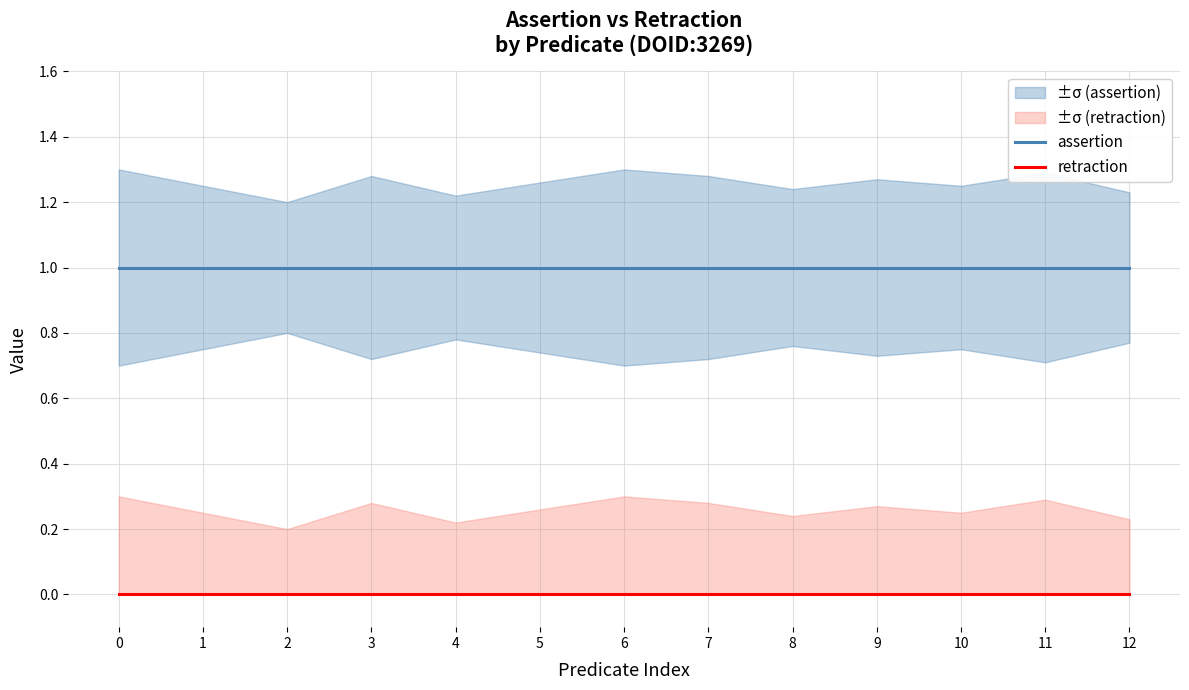

Which series has the largest range (max minus min)?

assertion